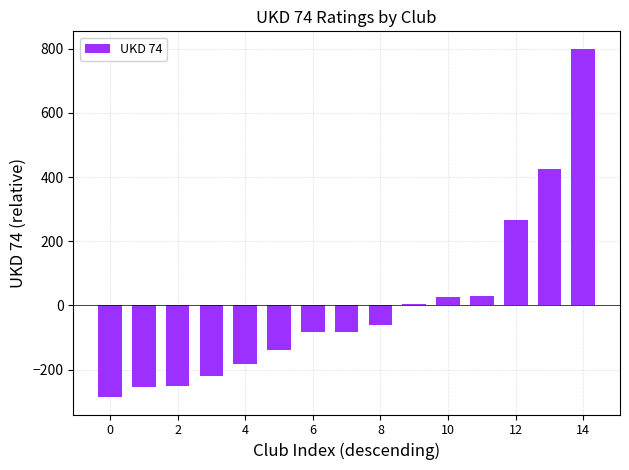

What is the value of the 1st bar from the left?

-285.4